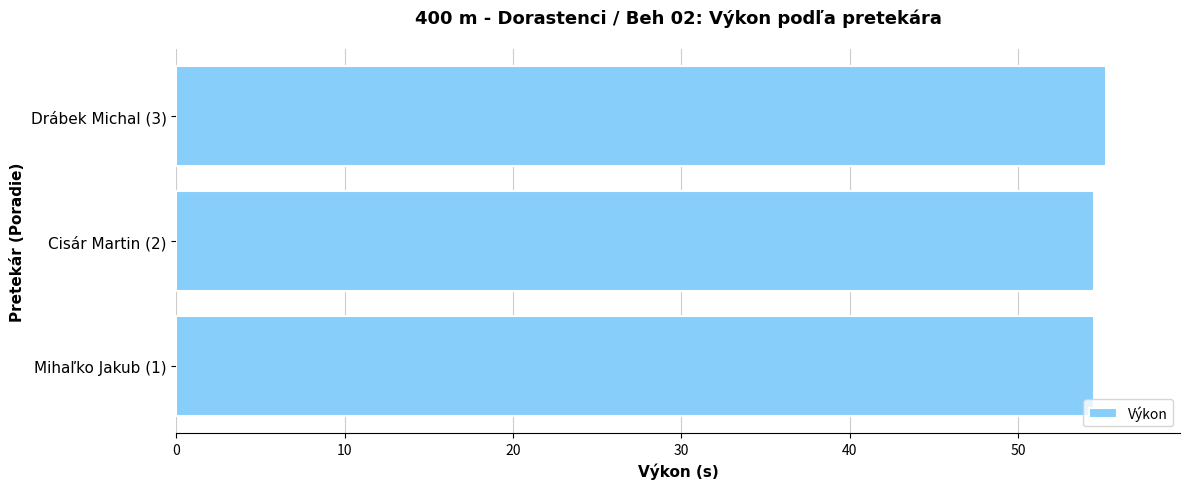

Approximately how many times larger is the value at Drábek Michal (3) compared to Mihaľko Jakub (1)?

1.0